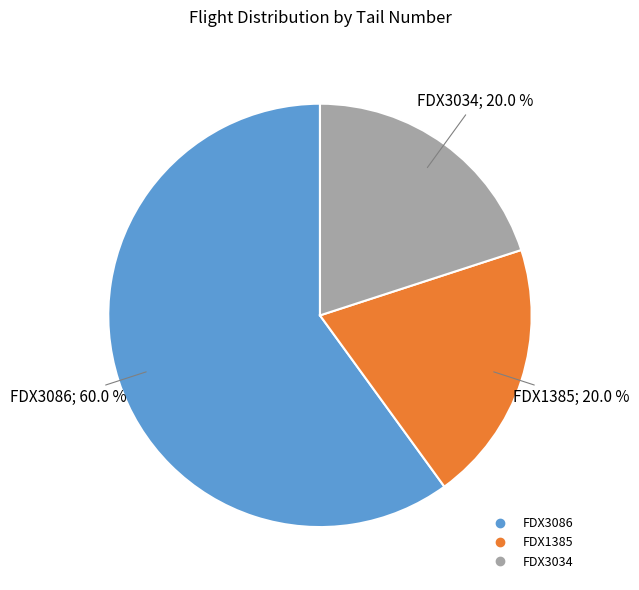

Which category accounts for the majority?

FDX3086